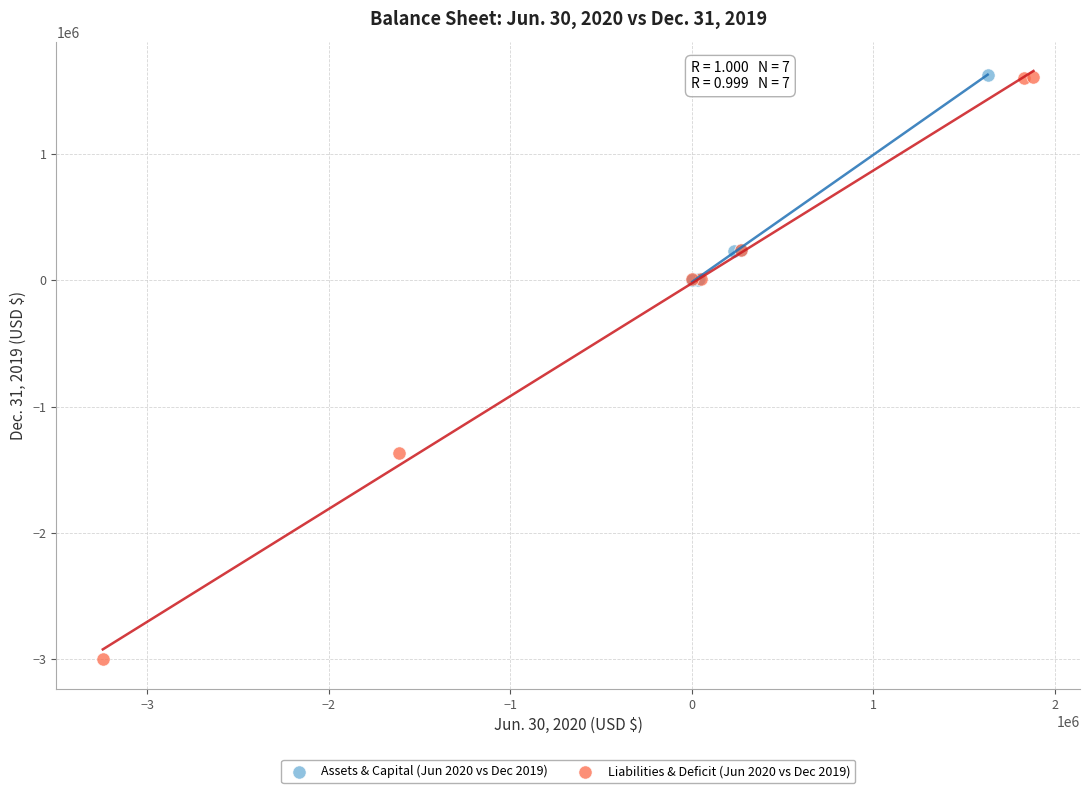

Which series has the largest Y range (max minus min)?

Liabilities & Deficit (Jun 2020 vs Dec 2019)